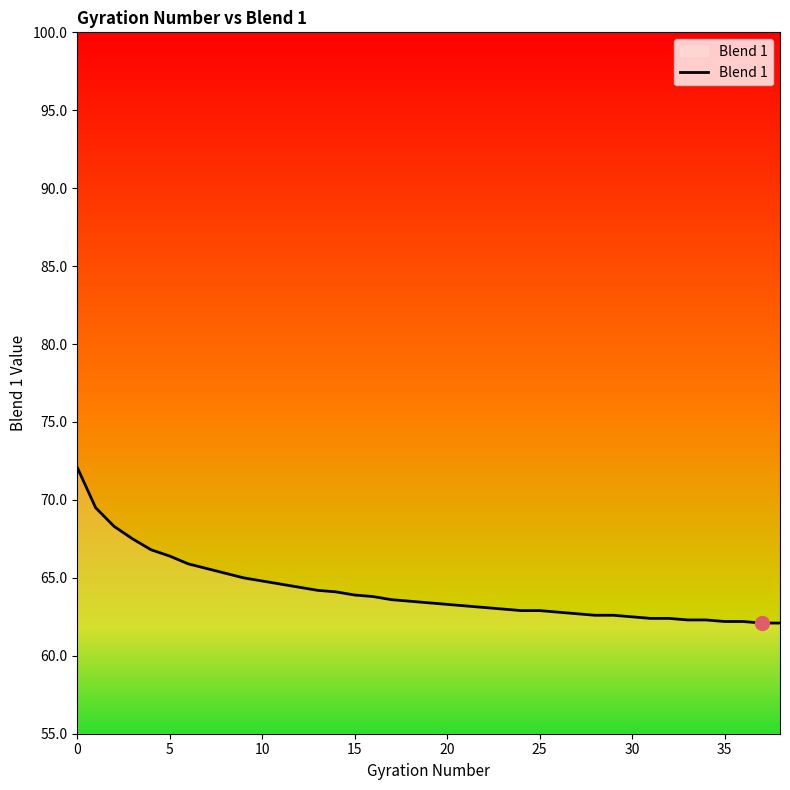

What is the greatest value displayed?

72.1